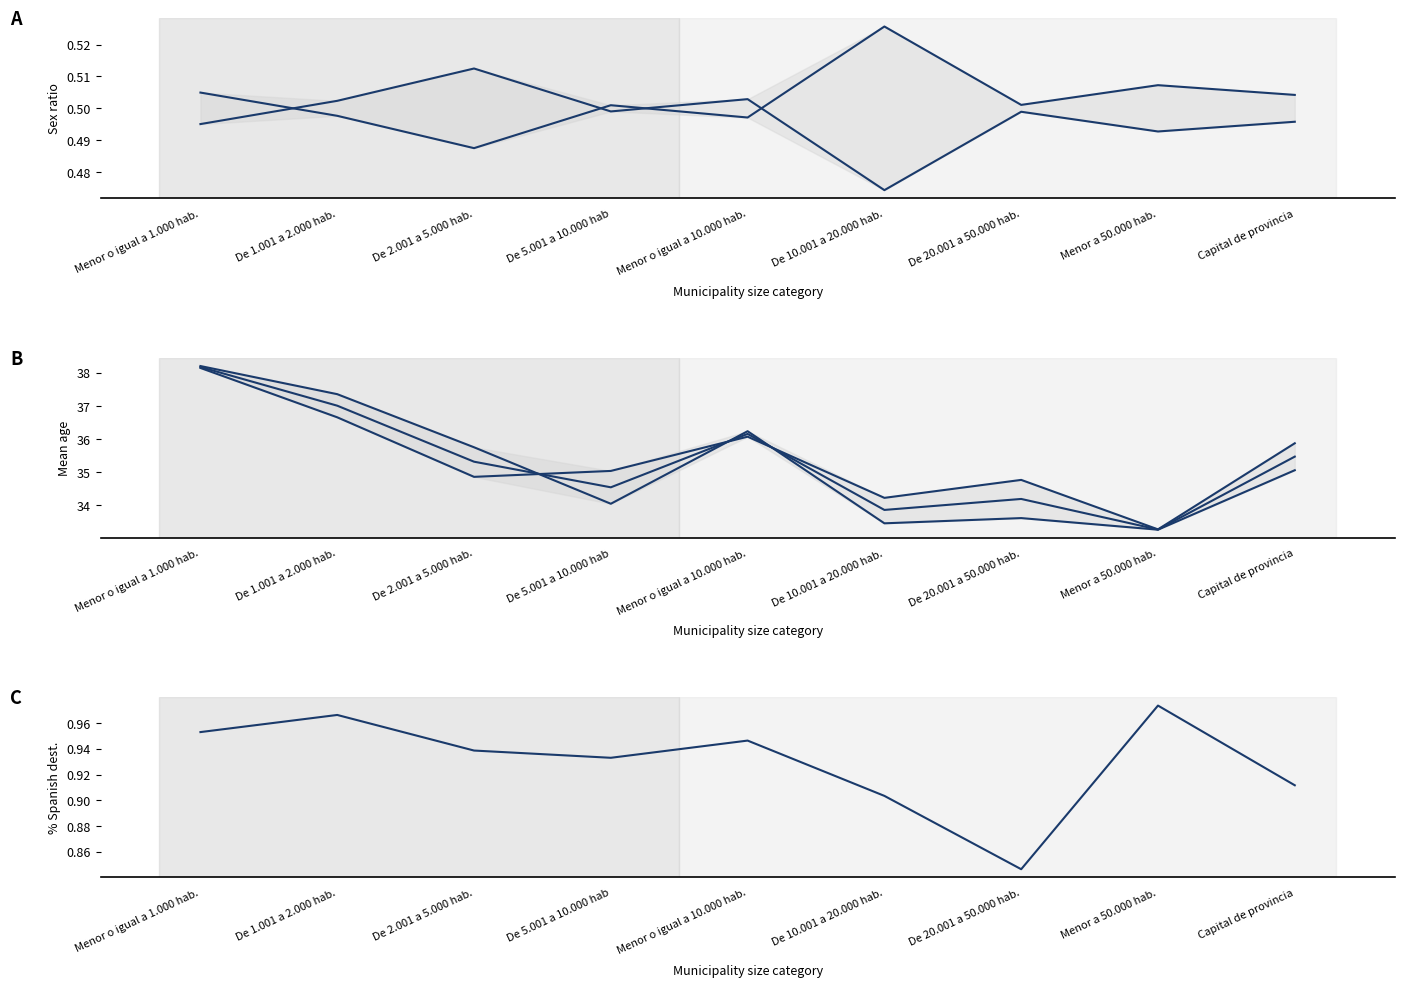

The % Destino Espanol series shows 1.5 at Capital de provincia. True or false?

False